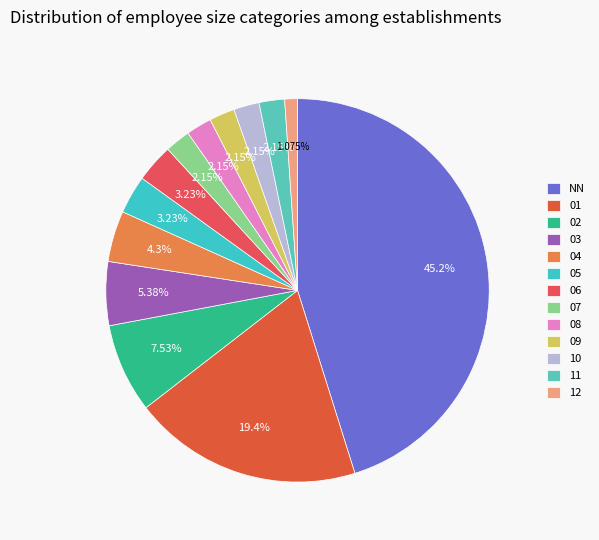

To the nearest percent, what portion does 05 represent?

3%